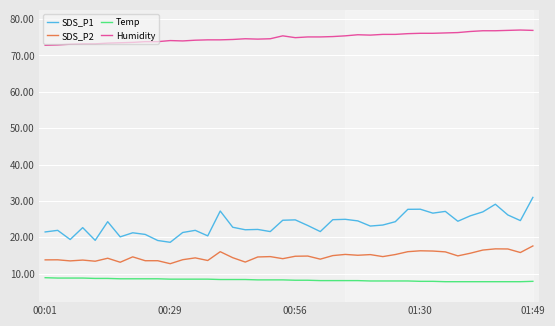

What is the difference between the maximum and minimum values in the Humidity series?

4.2